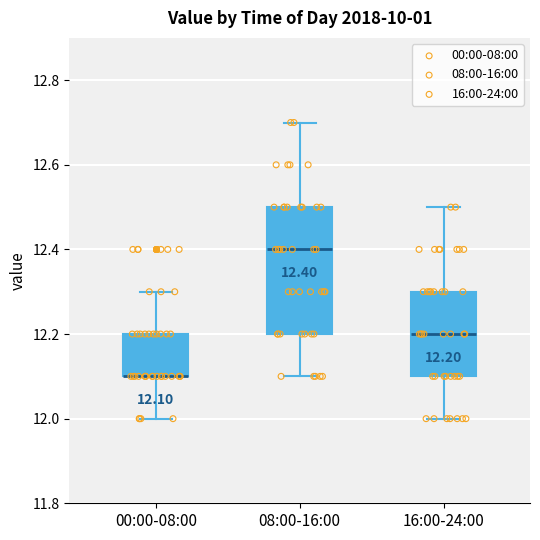

Comparing the boxes themselves (not the whiskers), which one is the tallest?

08:00-16:00